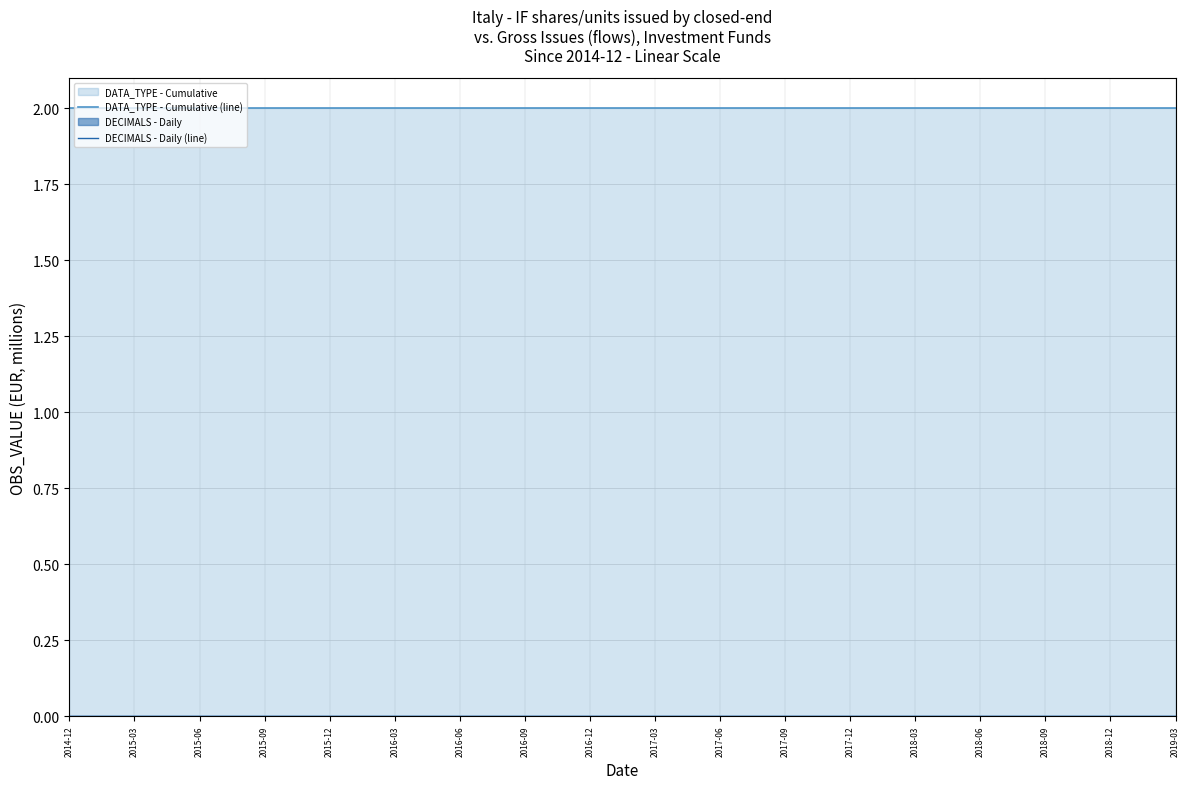

Which series has the largest range (max minus min)?

DATA_TYPE - Cumulative (line)